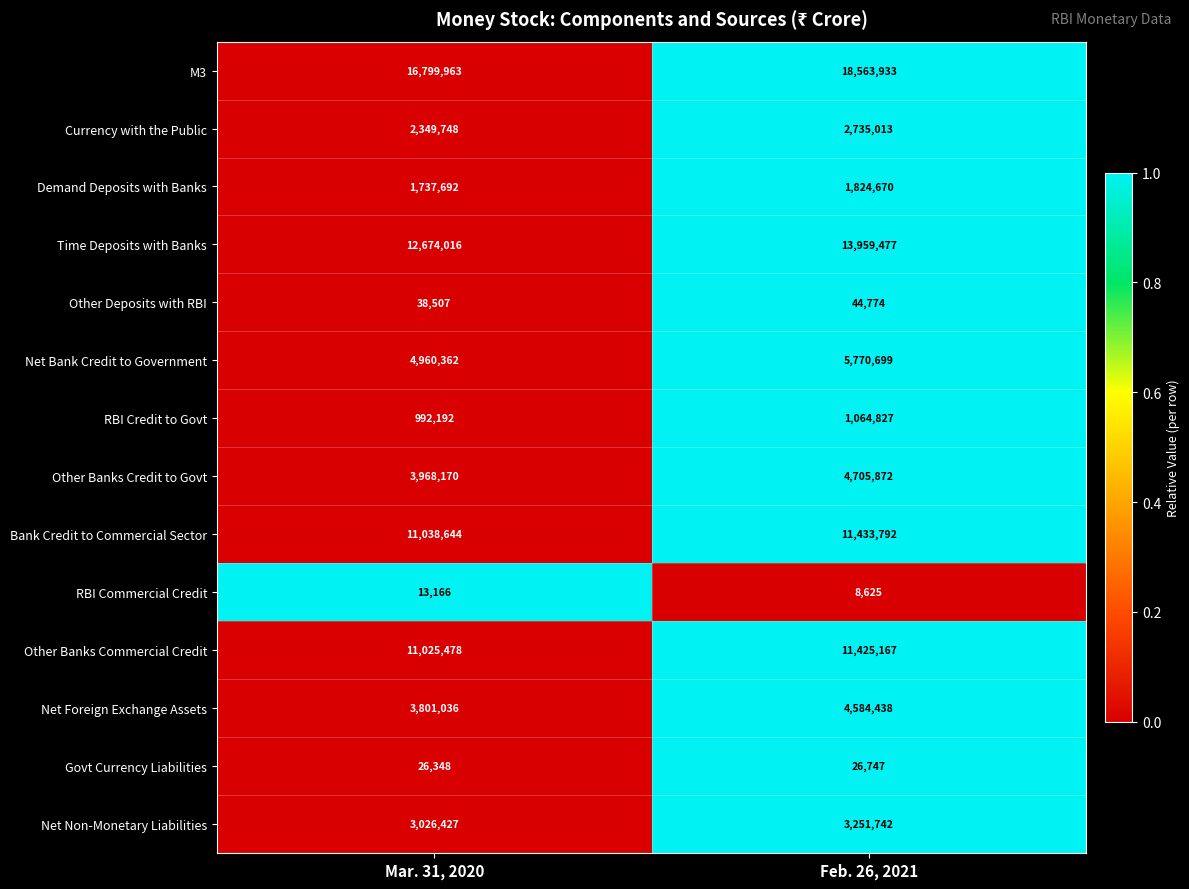

The value of Bank Credit to Commercial Sector at Feb. 26, 2021 is 15627524. True or false?

False